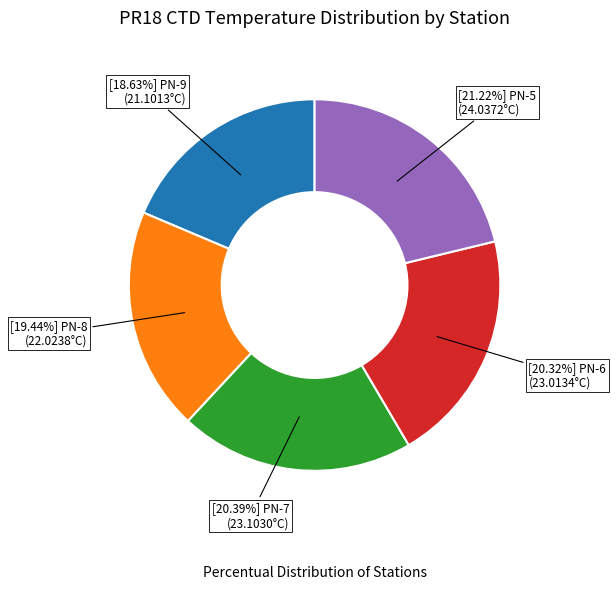

Does any single category account for the majority?

No